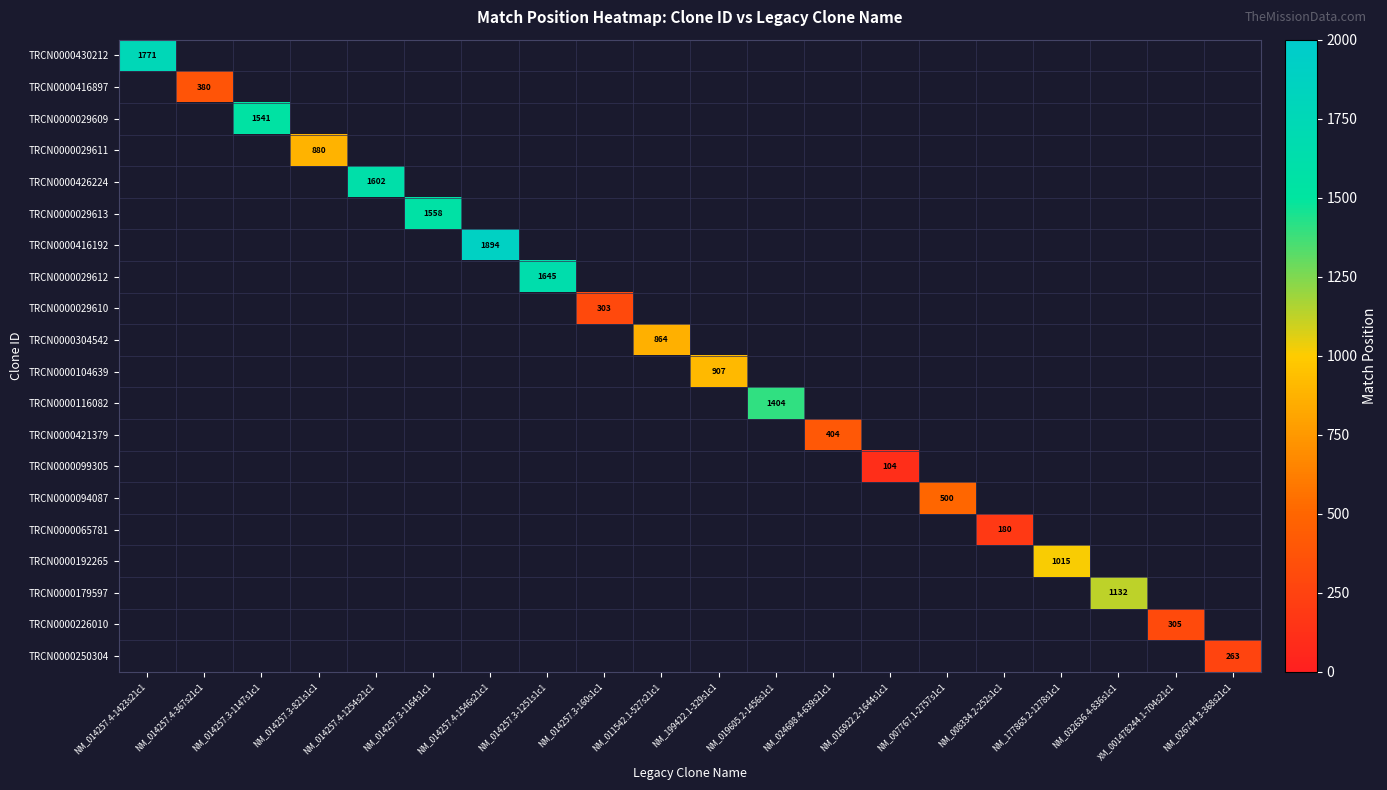

The value of TRCN0000416192 at NM_014257.4-1546s21c1 is 3238. True or false?

False